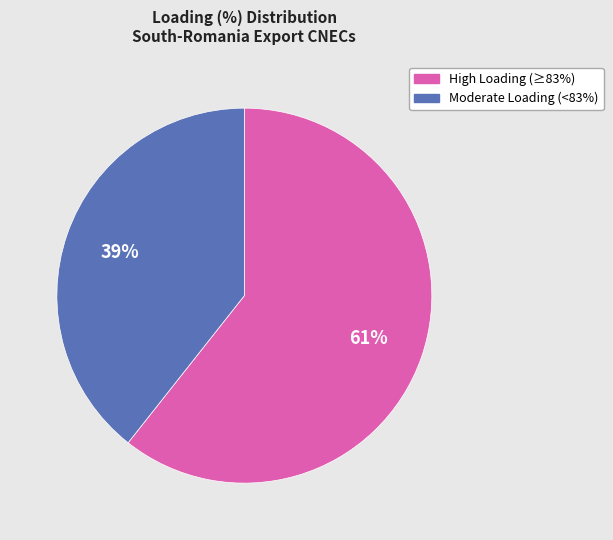

To the nearest percent, what is the average slice percentage?

50%